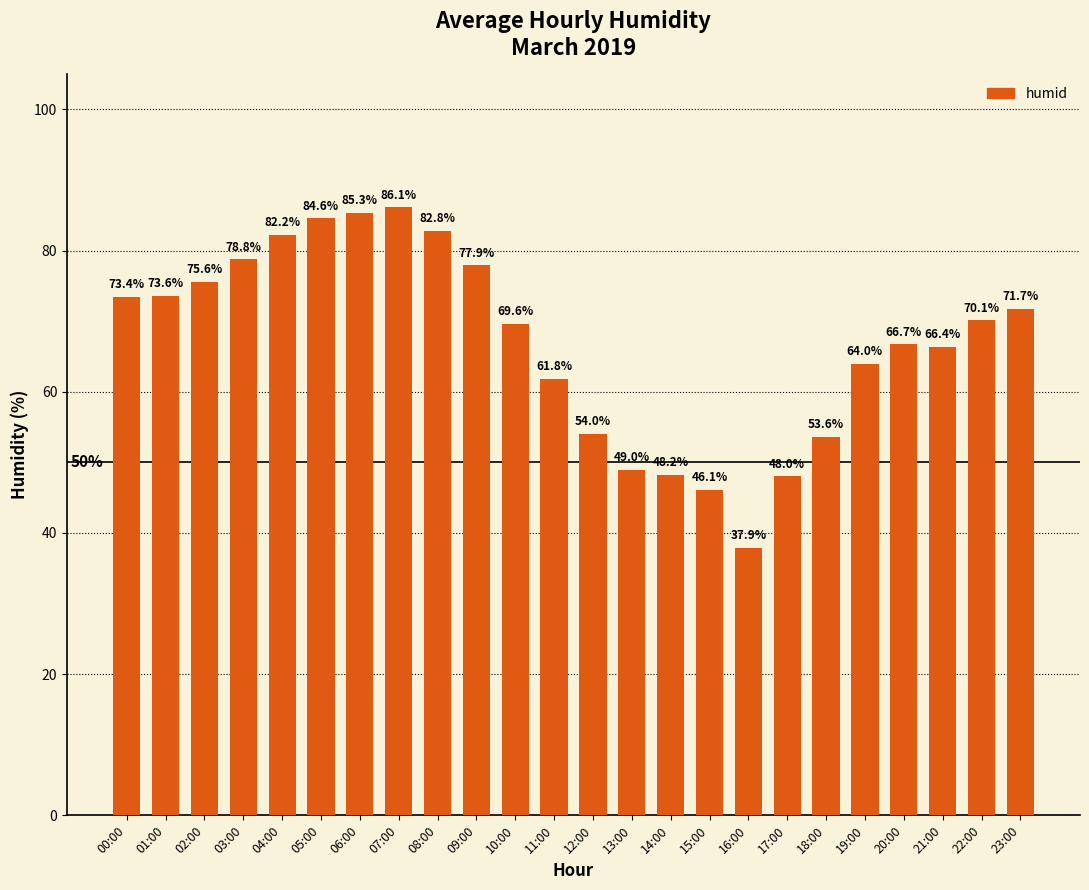

Does the chart contain stacked bars?

No